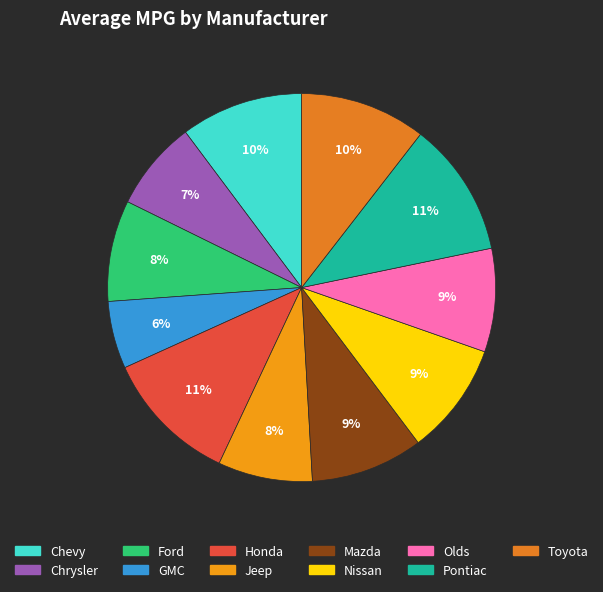

Does Jeep account for over 50% of the chart?

No